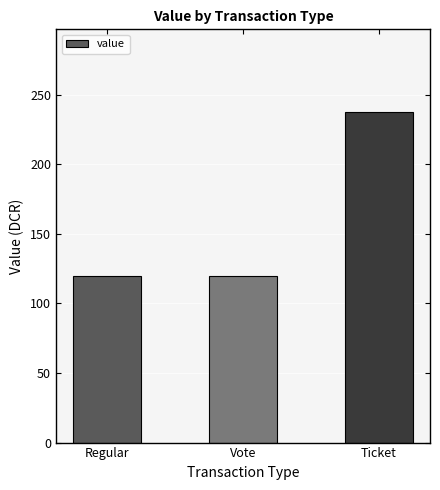

What is the ratio of the value at Vote to the value at Ticket?

0.5